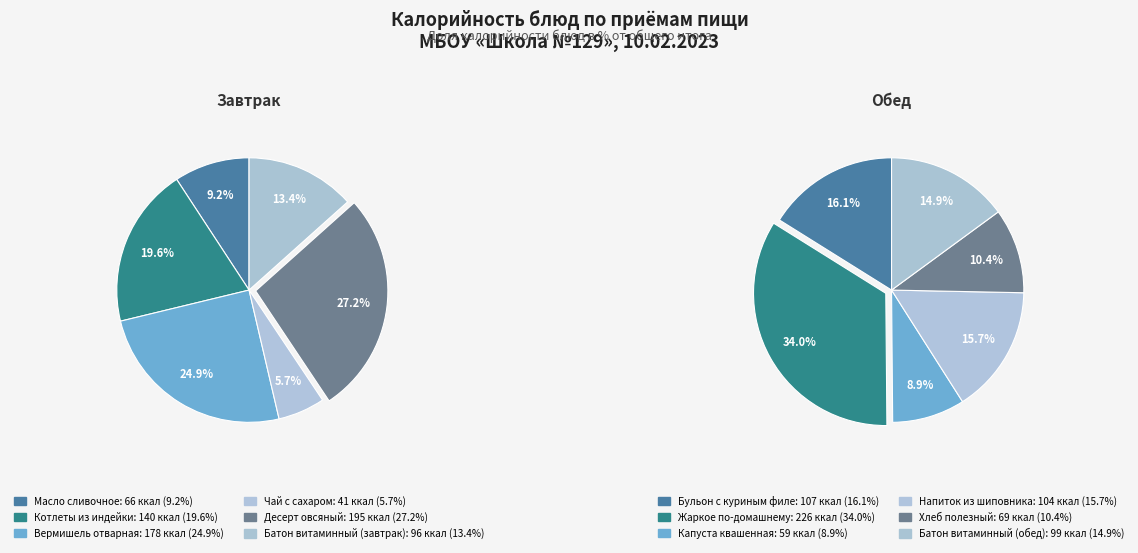

Is the sum of Капуста квашенная and Котлеты из индейки greater than half?

No